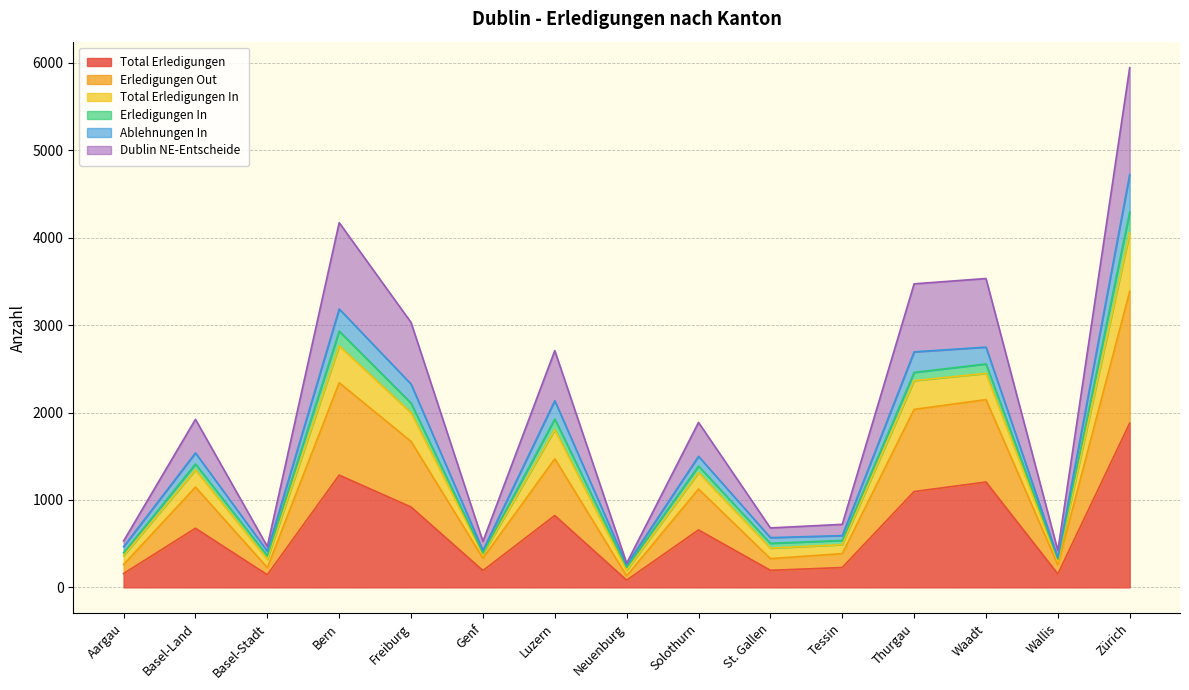

Which category has the highest value in the Total Erledigungen series?

Zürich